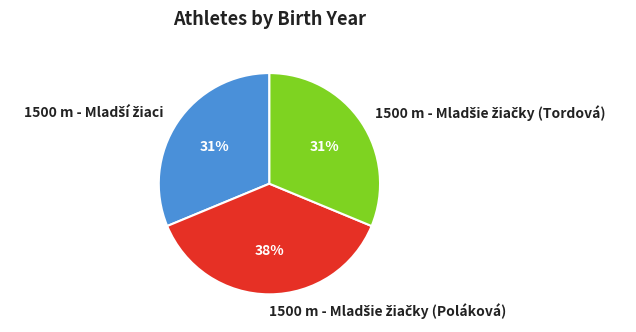

Does any single category account for the majority?

No